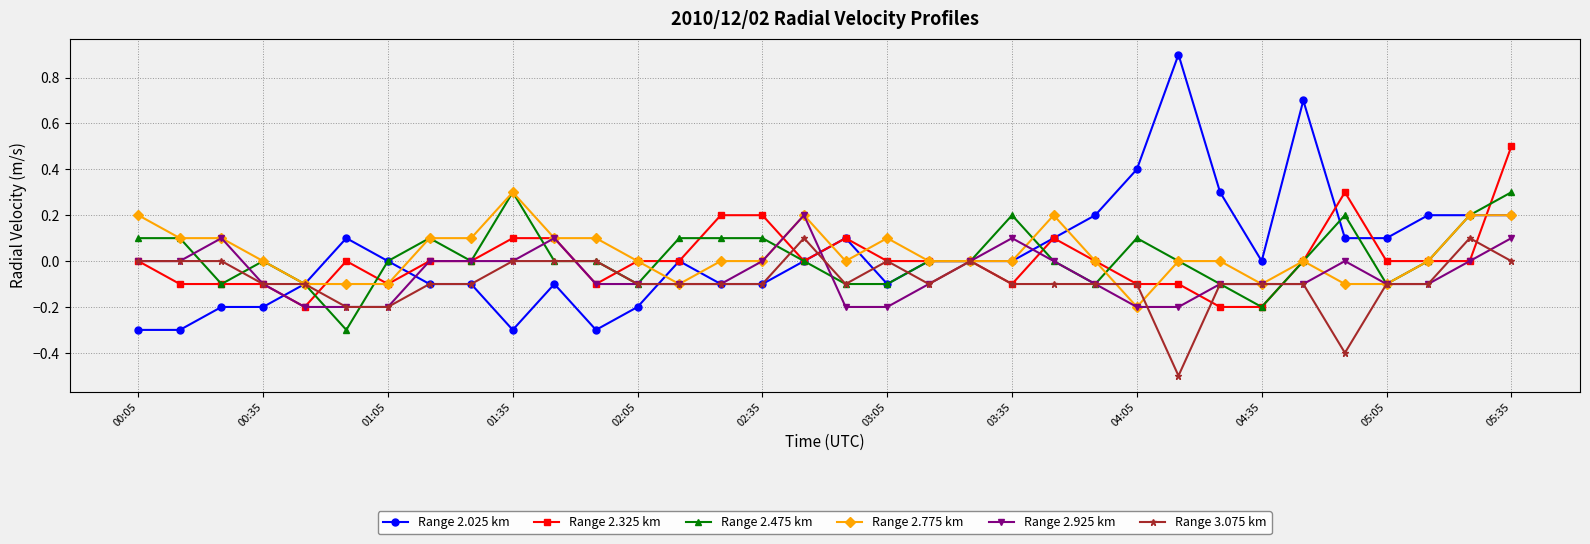

What is the lowest value of the Range 2.475 km series?

-0.3